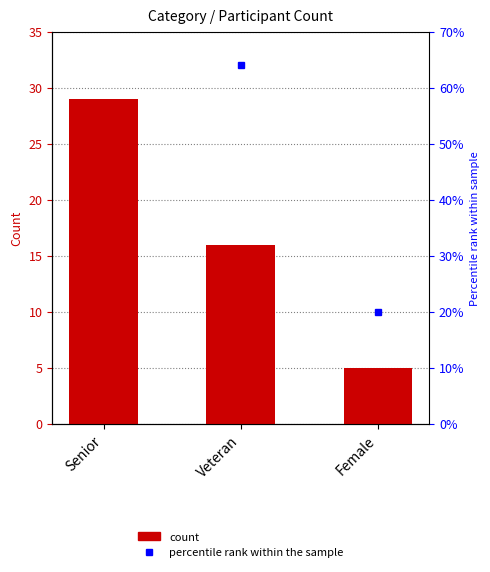

What is the value of the 3rd bar from the left?

5